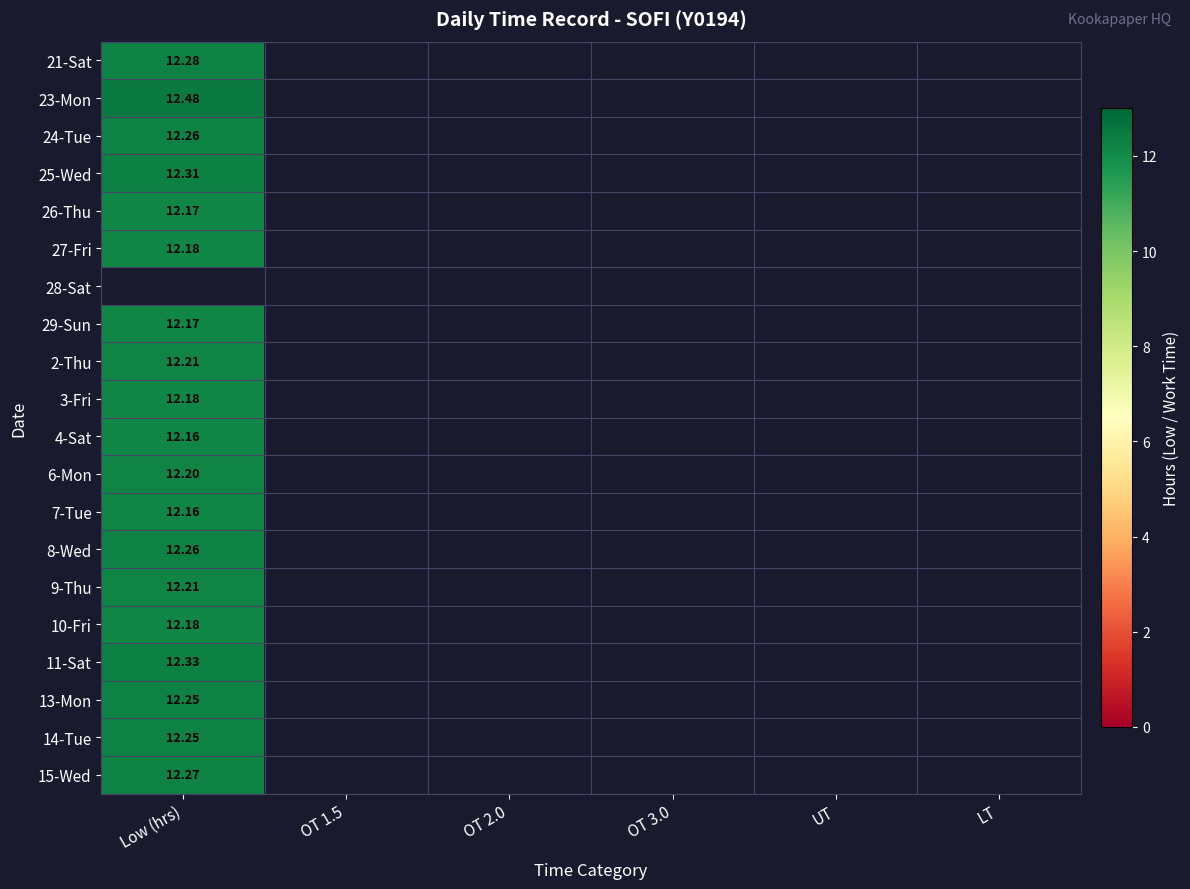

Rank the series by their maximum value, from highest to lowest.

23-Mon, 11-Sat, 25-Wed, 21-Sat, 15-Wed, 24-Tue, 8-Wed, 13-Mon, 14-Tue, 2-Thu, 9-Thu, 6-Mon, 27-Fri, 3-Fri, 10-Fri, 26-Thu, 29-Sun, 4-Sat, 7-Tue, 28-Sat